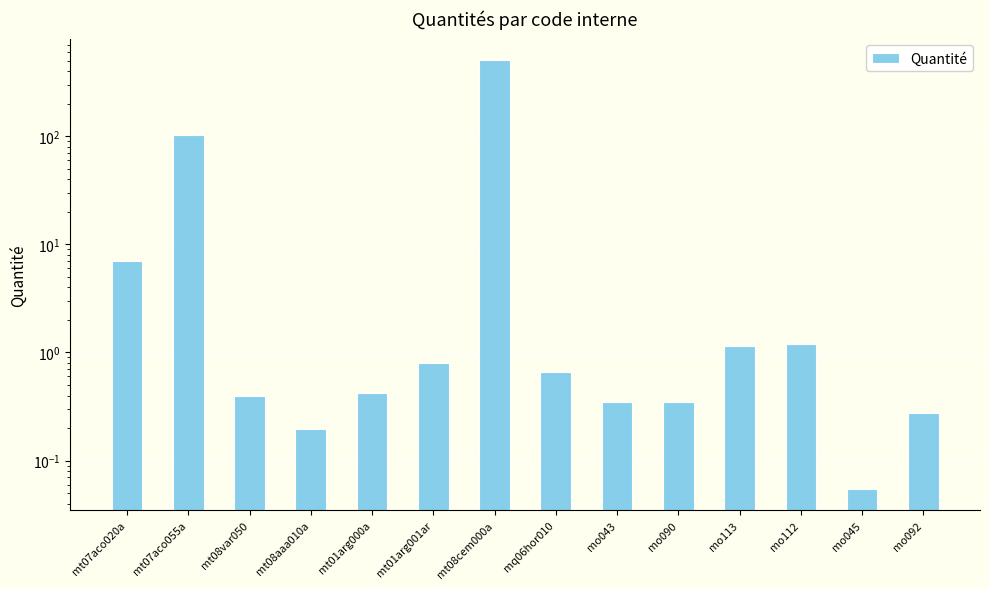

What is the minimum value shown in the chart?

0.1